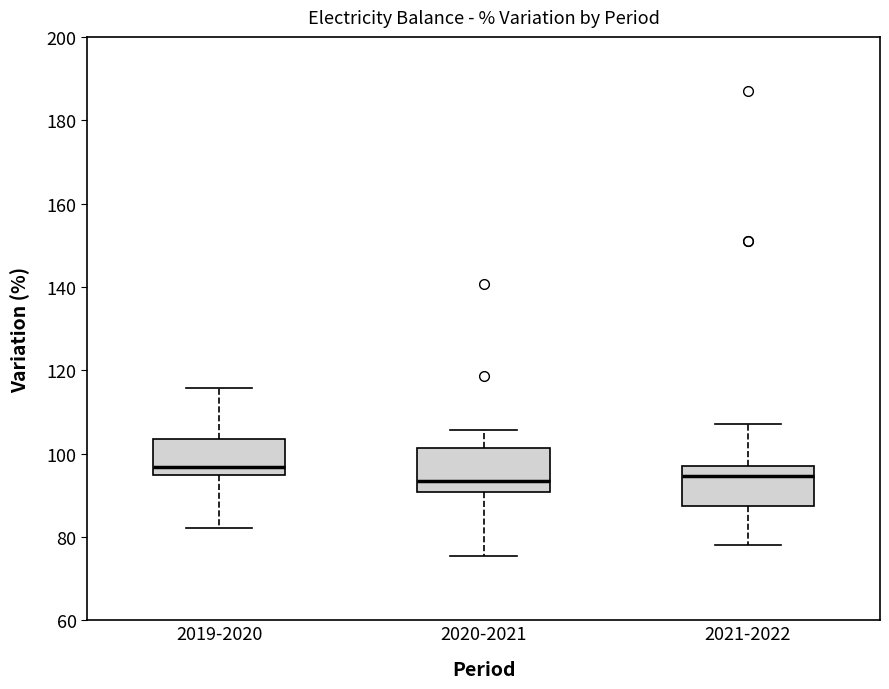

Reading left to right, transcribe this box plot: for each box, give where its median line is, the range the box spans, and where its two whiskers end, as read against the y-axis. The values are not printed on the chart, so give them approximately, as read against the axis.

2019-2020: median 96, box 94 to 104, whiskers 82 to 116
2020-2021: median 94, box 90 to 102, whiskers 76 to 106
2021-2022: median 94, box 88 to 98, whiskers 78 to 108